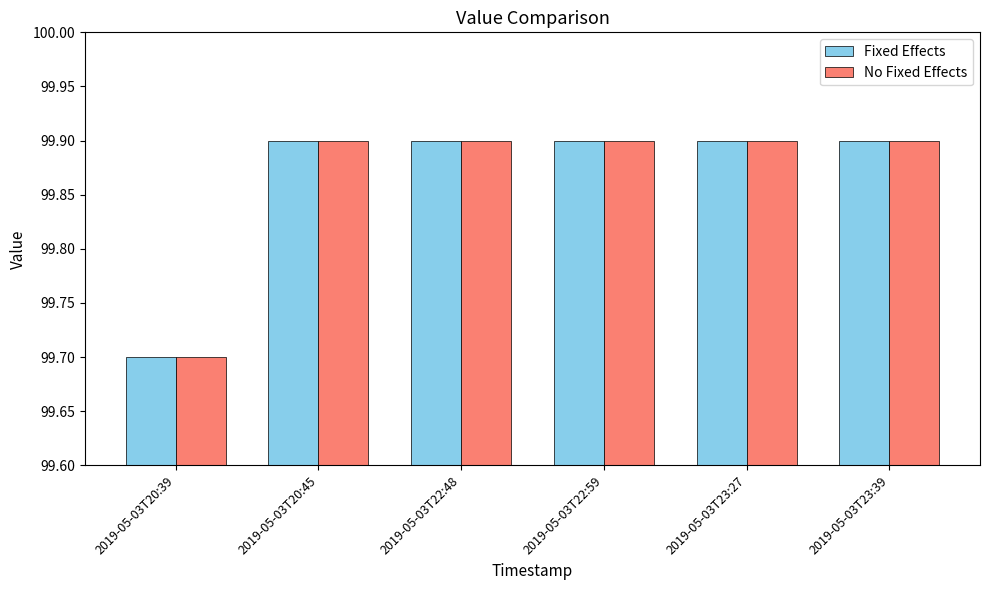

What position from the left is 2019-05-03T23:27?

5